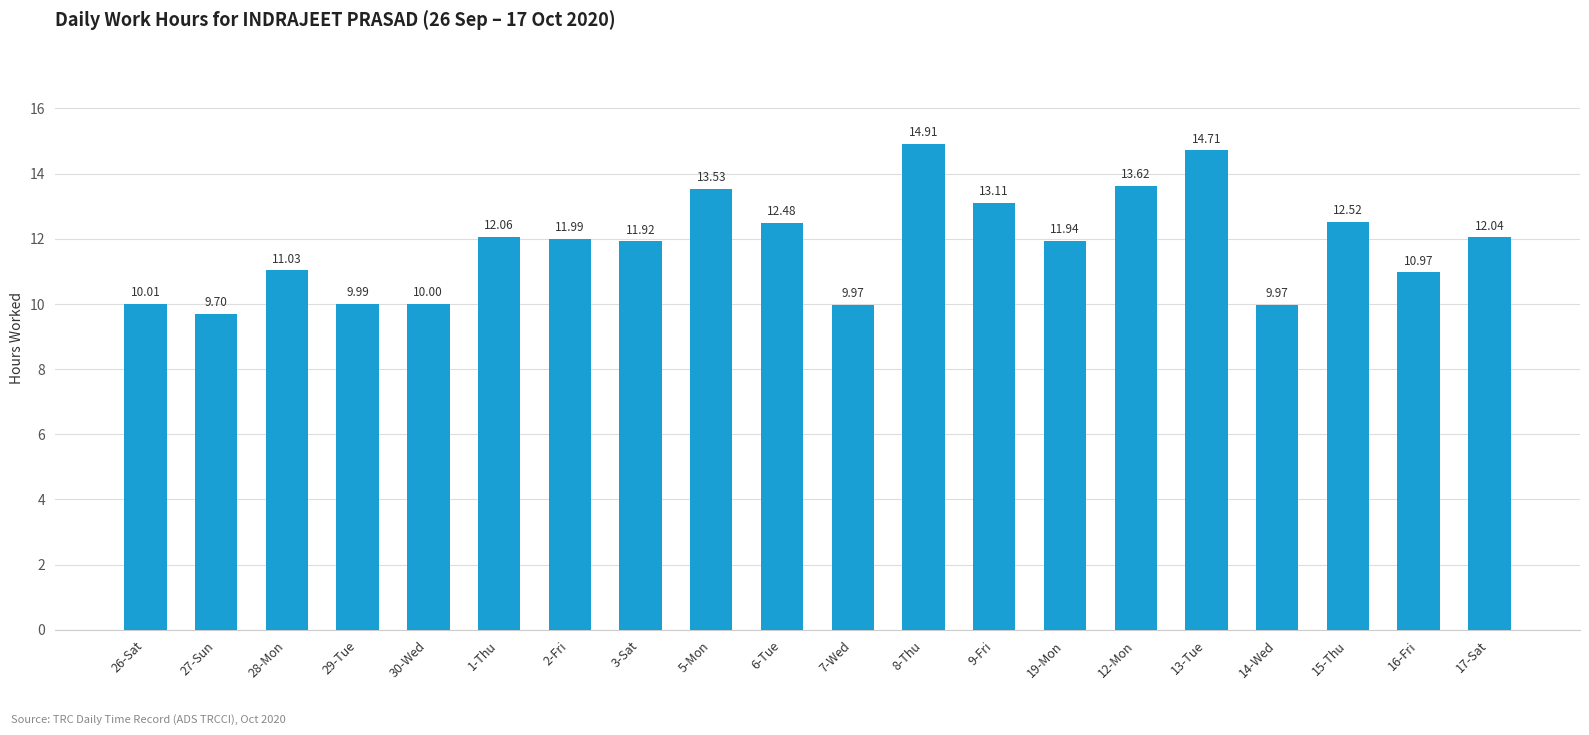

What is the sum of all values?

236.5